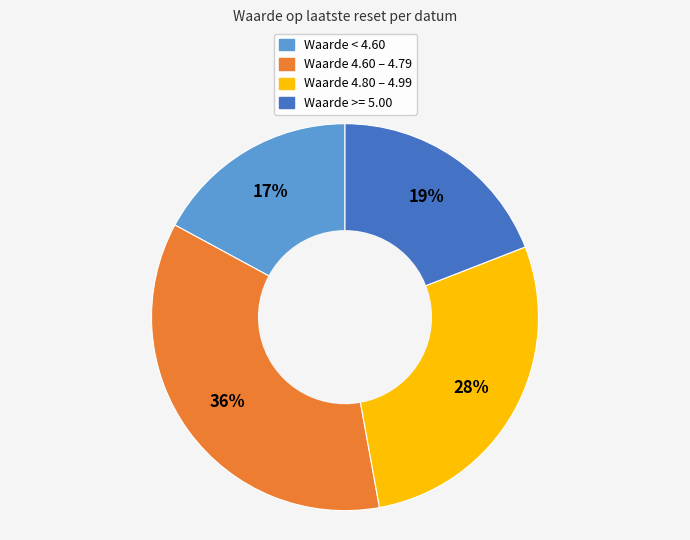

Is there any slice that represents more than half of the pie?

No